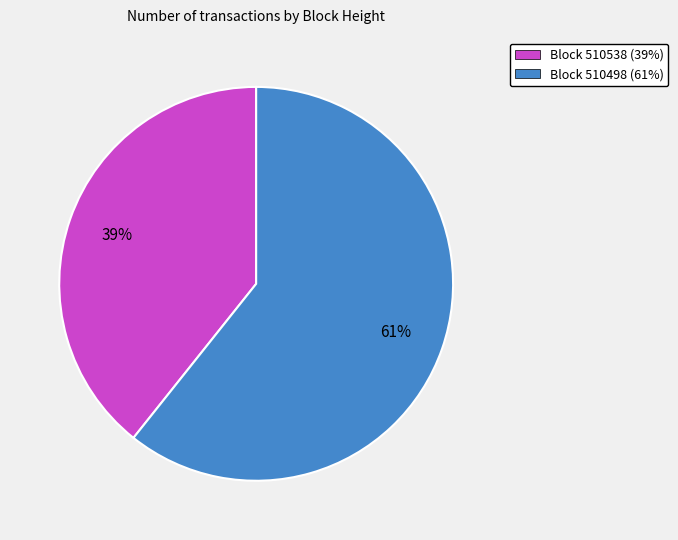

Combined, do Block 510538 (39%) and Block 510498 (61%) account for over 50%?

Yes